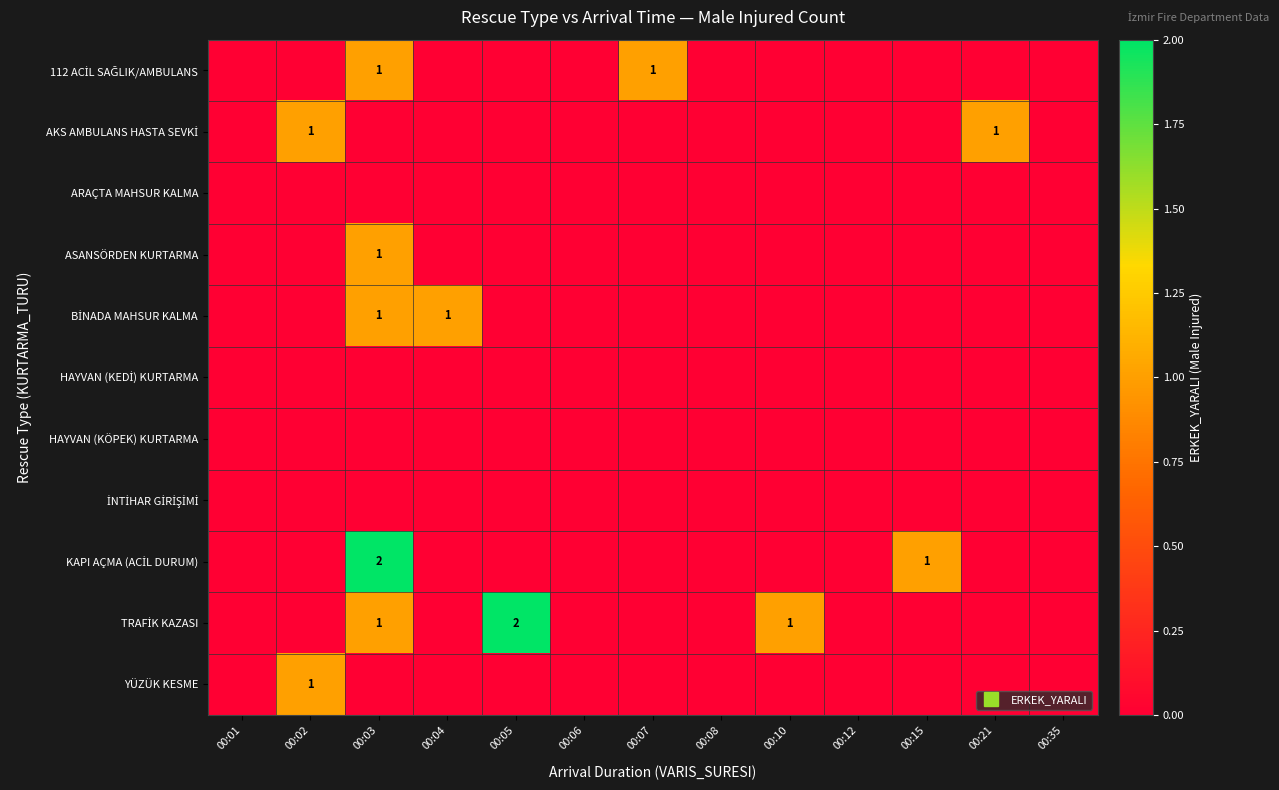

Which series has the largest total across all categories?

TRAFİK KAZASI